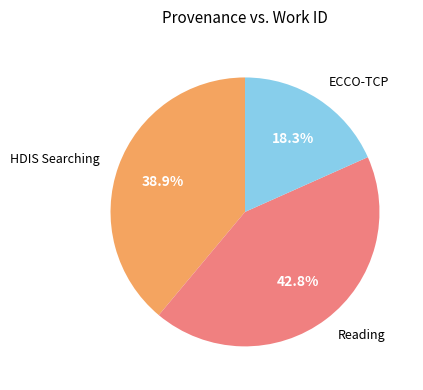

Does any single category account for the majority?

No